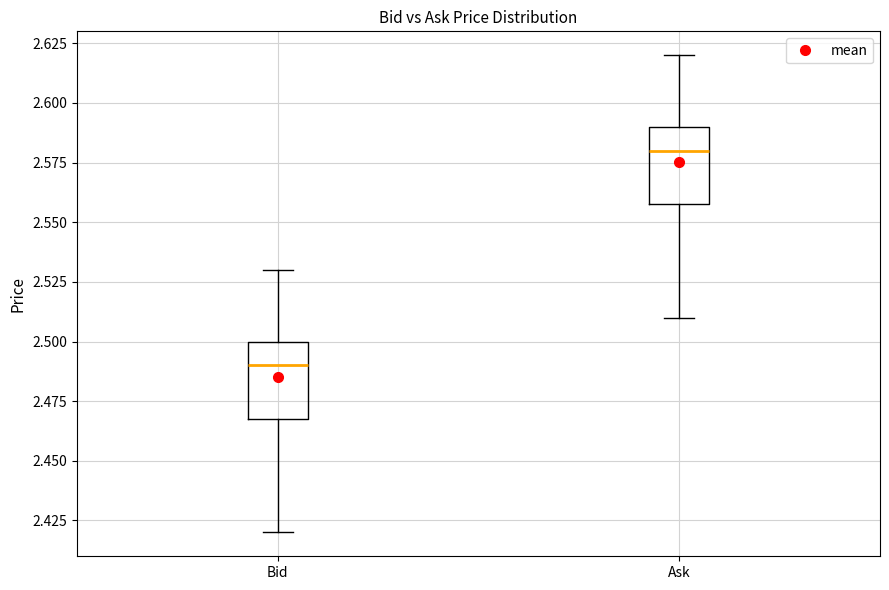

Reading left to right, read every box against the y-axis: the position of its median line, the range the box covers, and the ends of its whiskers. The values are not printed on the chart, so give them approximately, as read against the axis.

Bid: median 2.49, box 2.47 to 2.50, whiskers 2.42 to 2.53
Ask: median 2.58, box 2.56 to 2.59, whiskers 2.51 to 2.62